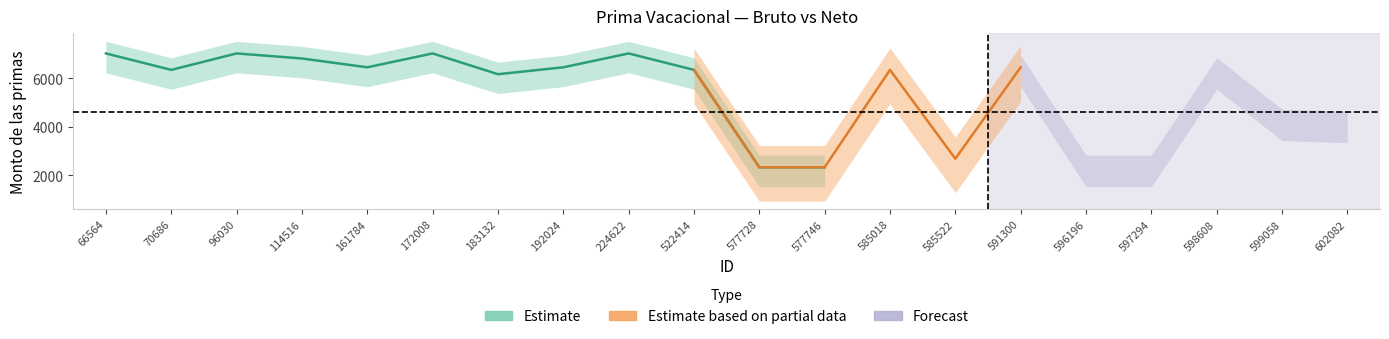

Reading left to right, what are all the values shown in this chart?

Monto bruto de las primas: 7034.0	6355.0	7034.0	6826.0	6461.0	7034.0	6176.0	6461.0	7034.0	6355.0	2333.7	2333.7	6355.0	2688.0	6461.0	2333.7	2333.7	6355.0	4236.7	4147.3
Monto neto de las primas: 7034.0	6355.0	7034.0	6826.0	6461.0	7034.0	6176.0	6461.0	7034.0	6355.0	2333.7	2333.7	6355.0	2688.0	6461.0	2333.7	2333.7	6355.0	4236.7	4147.3